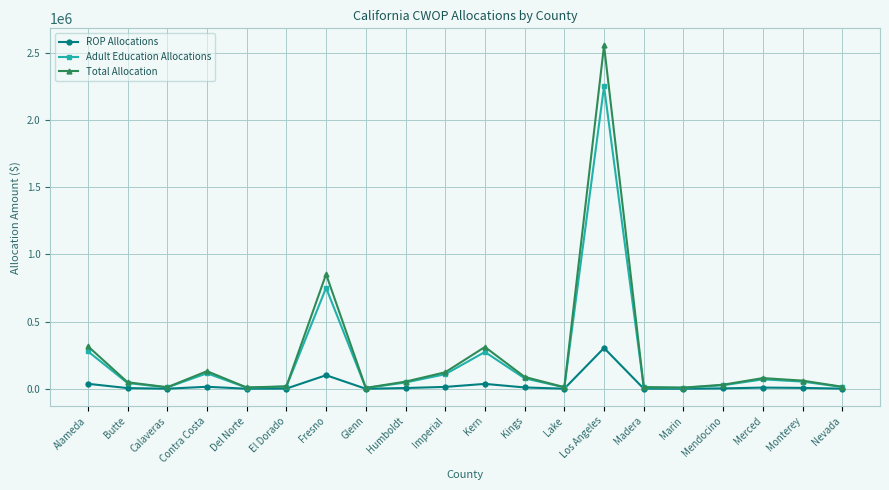

What is the maximum value for Total Allocation?

2553204.7